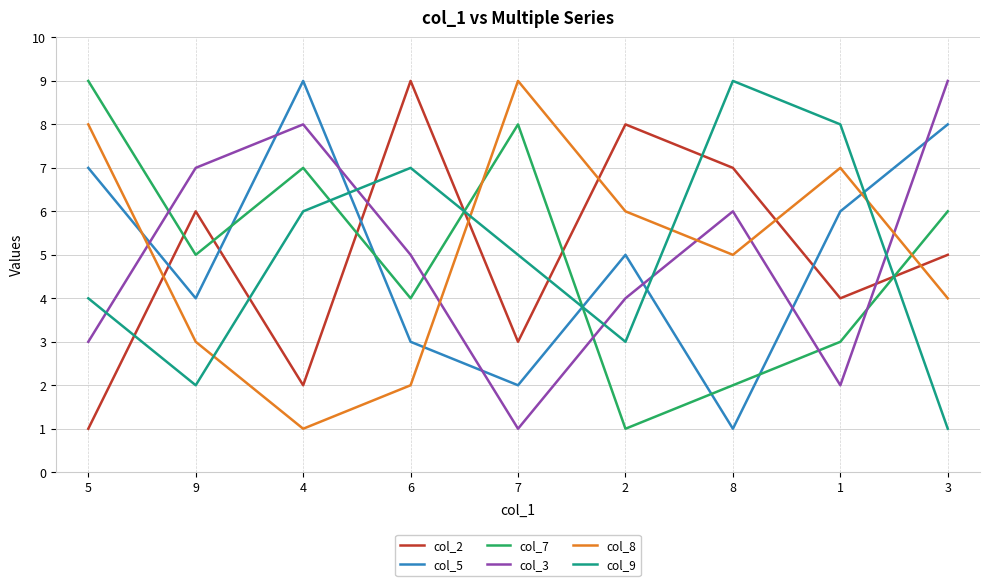

What is the sum of the col_2 values at 6 and 3?

14